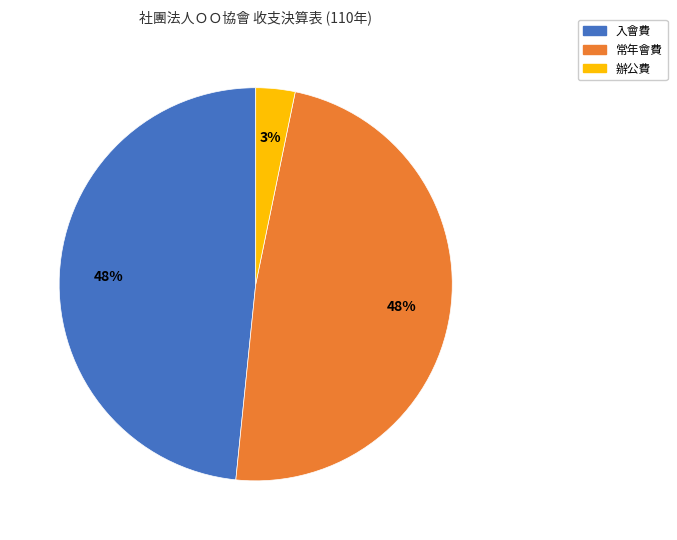

The 常年會費 slice represents 48% of the pie. True or false?

True